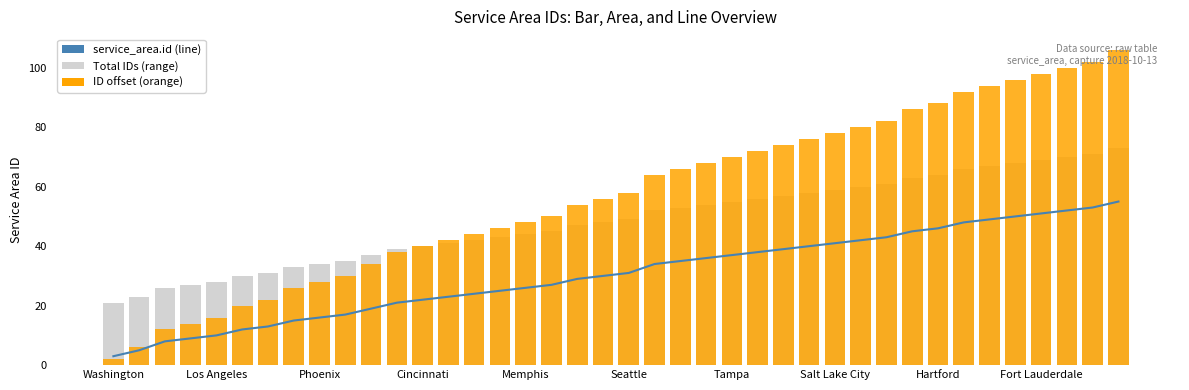

How many values in the ID offset (orange) series exceed 58?

19